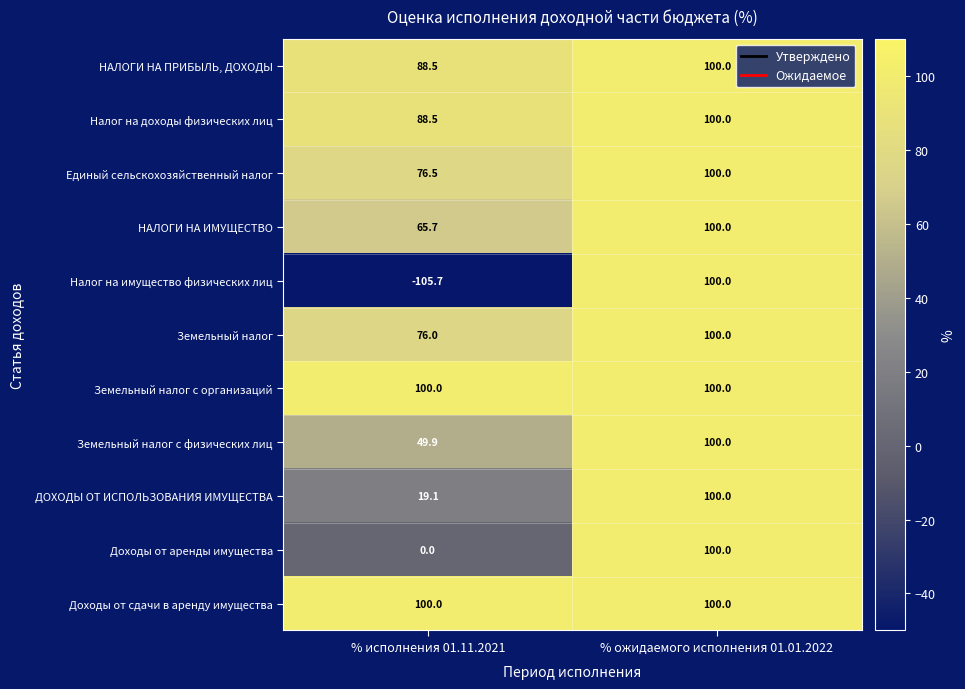

At how many categories does at least one series exceed 65?

2